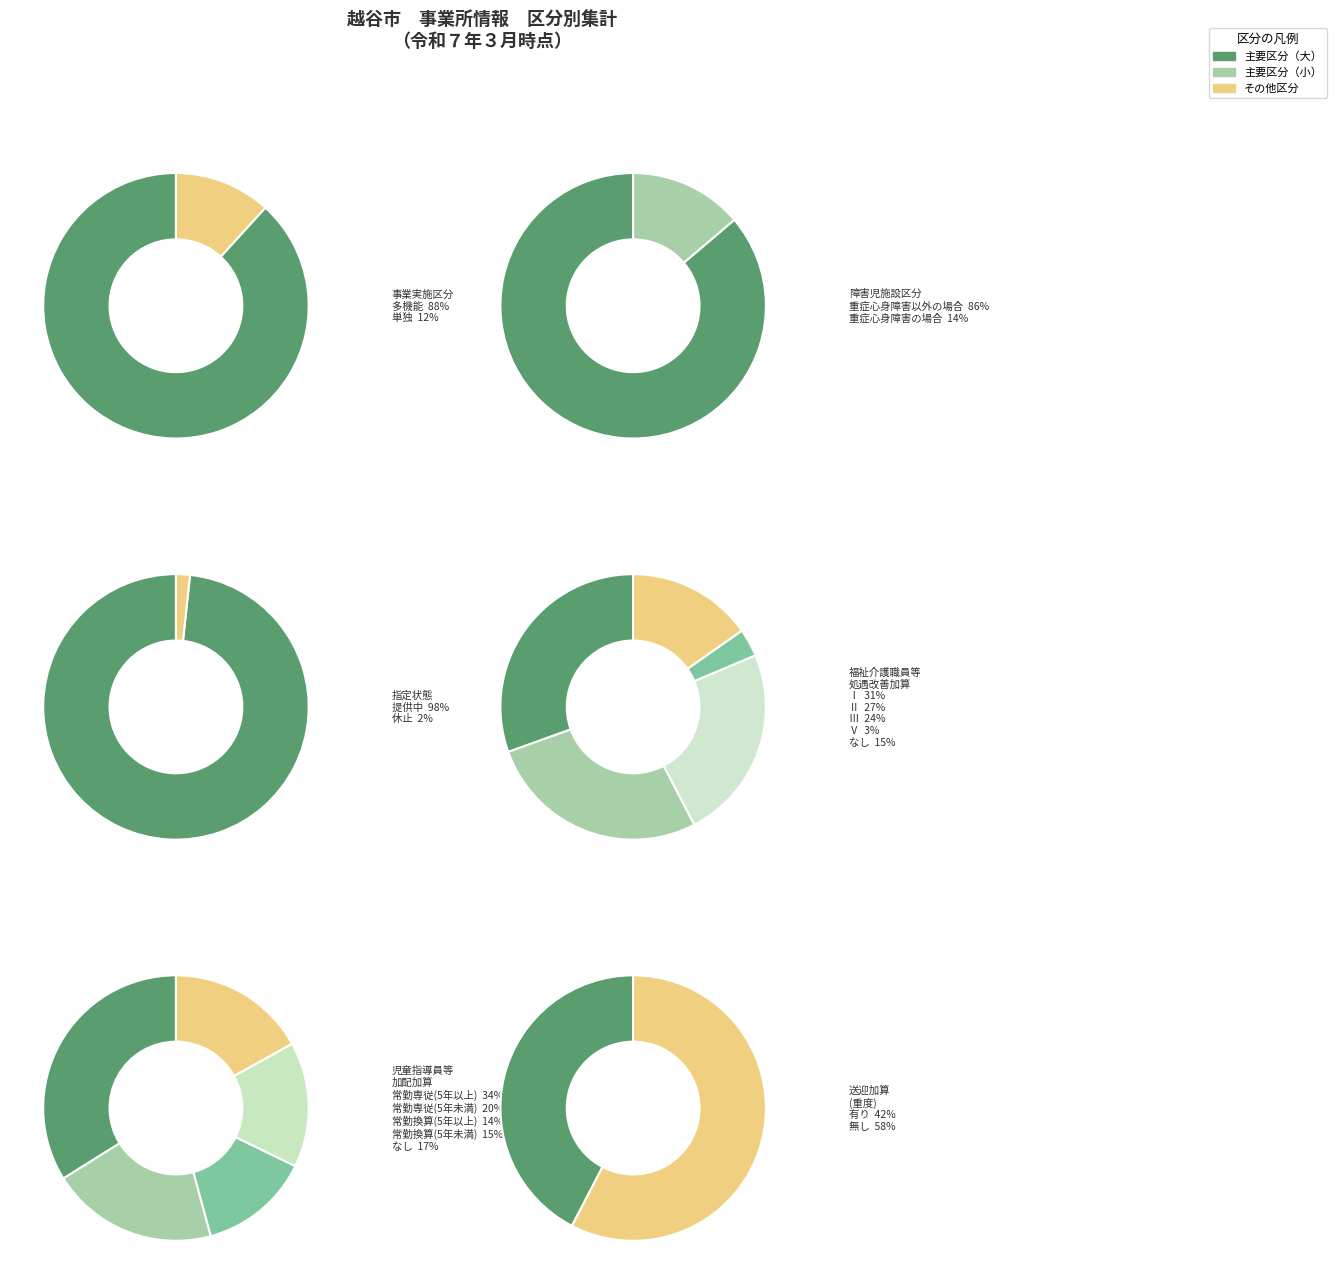

Which has a higher value, 多機能 or 重症心身障害の場合?

多機能